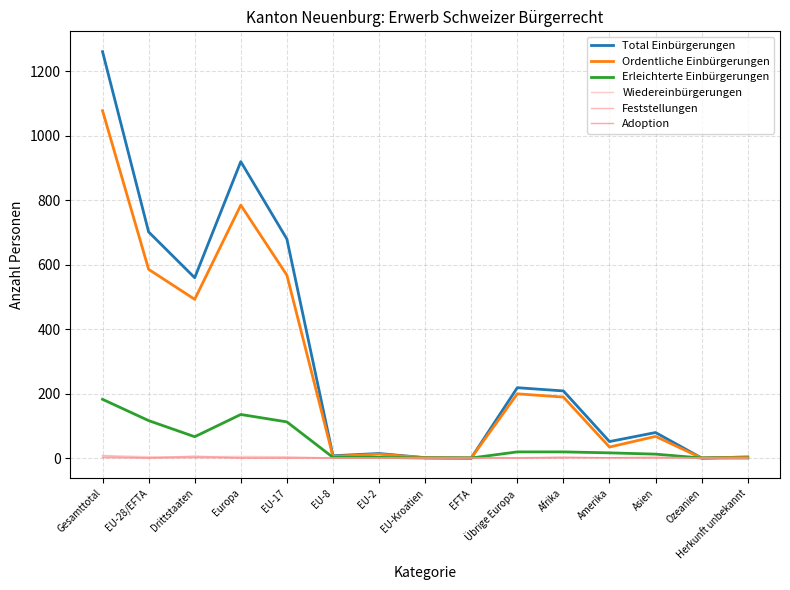

True or false: Total Einbürgerungen and Feststellungen cross at least once.

False